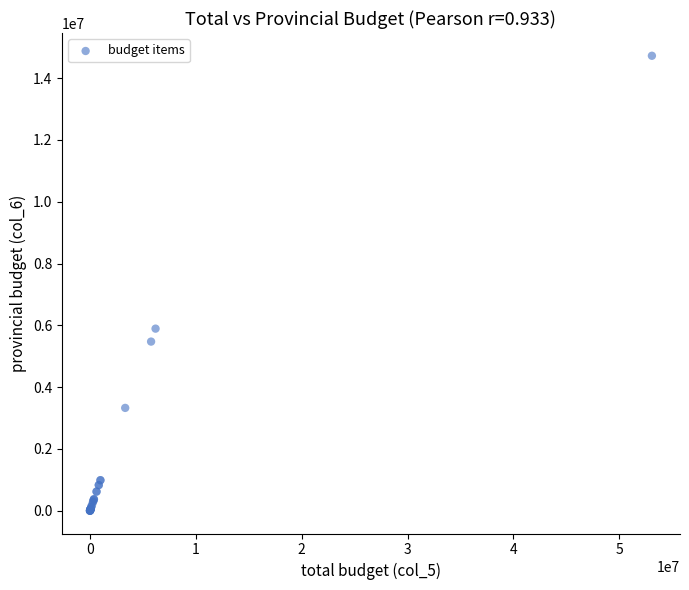

What Y value in the scatter plot is closest to 7360920?

5893020.0